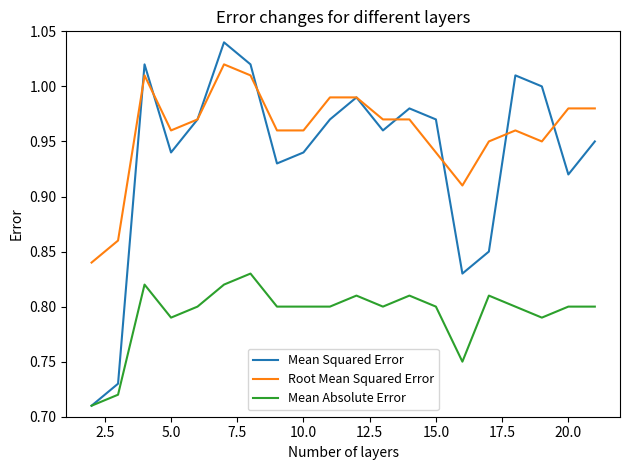

Does the chart display data point markers on the line(s)?

No